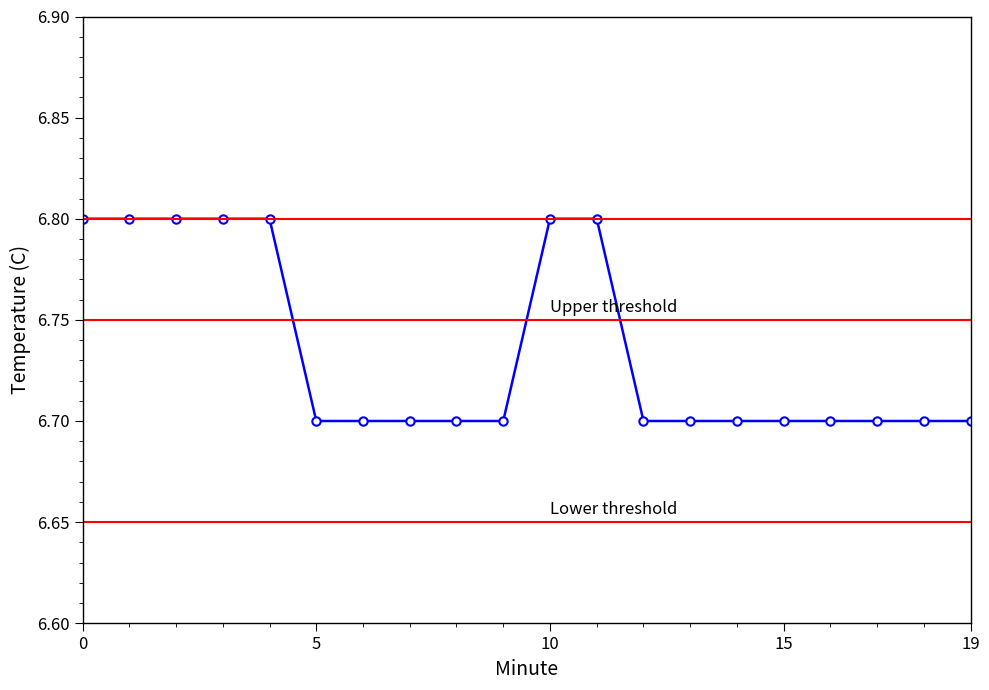

What is the minimum value shown in the chart?

6.7